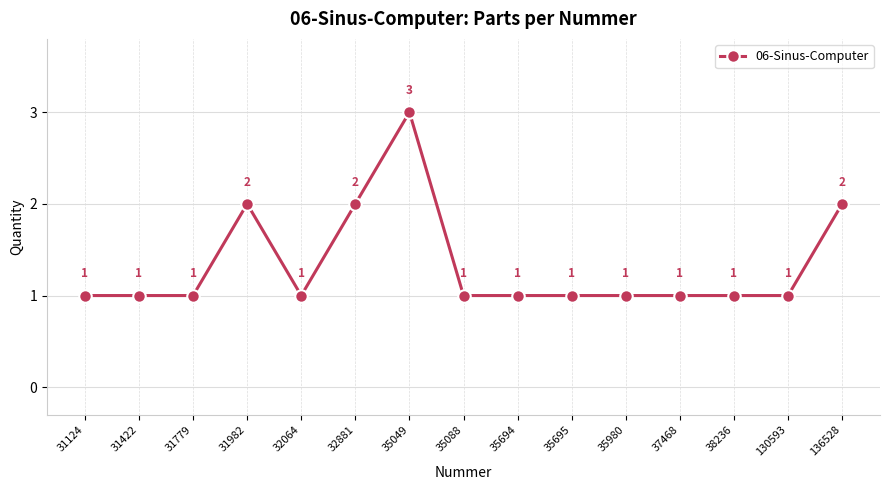

True or false: the data has more than 2 interior local peaks.

False